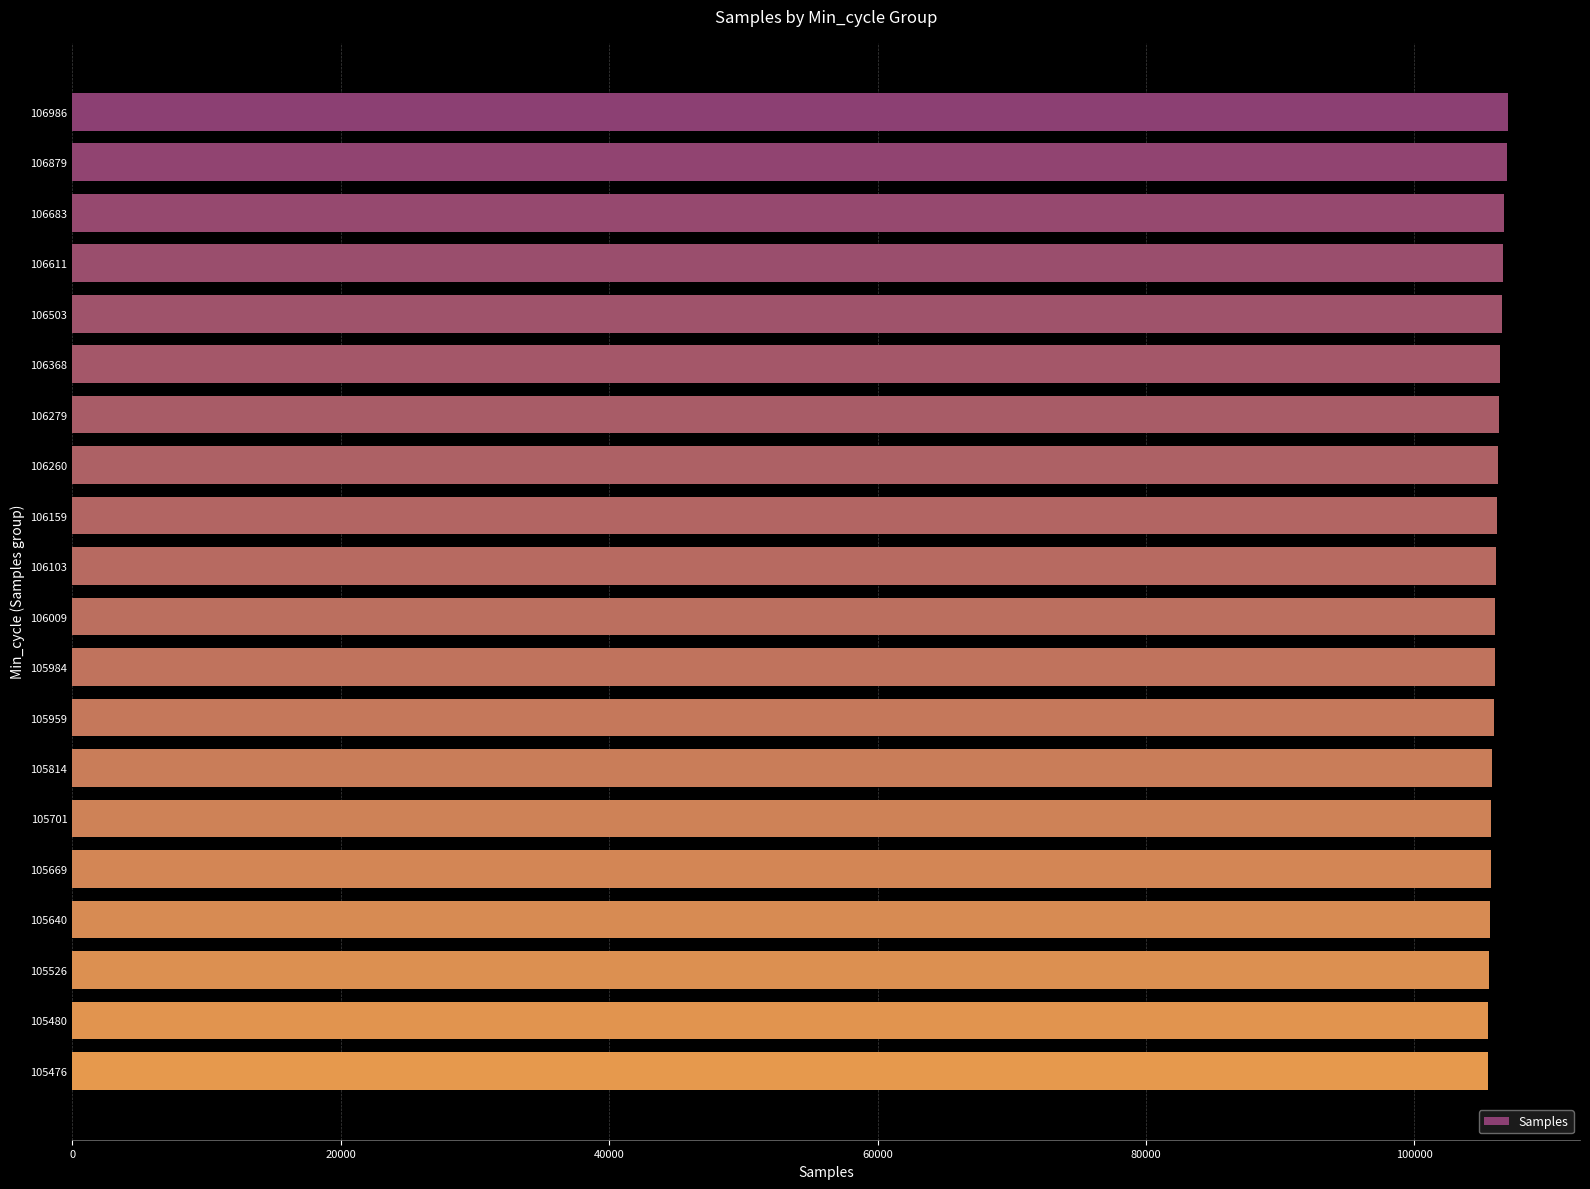

What is the average value?

106104